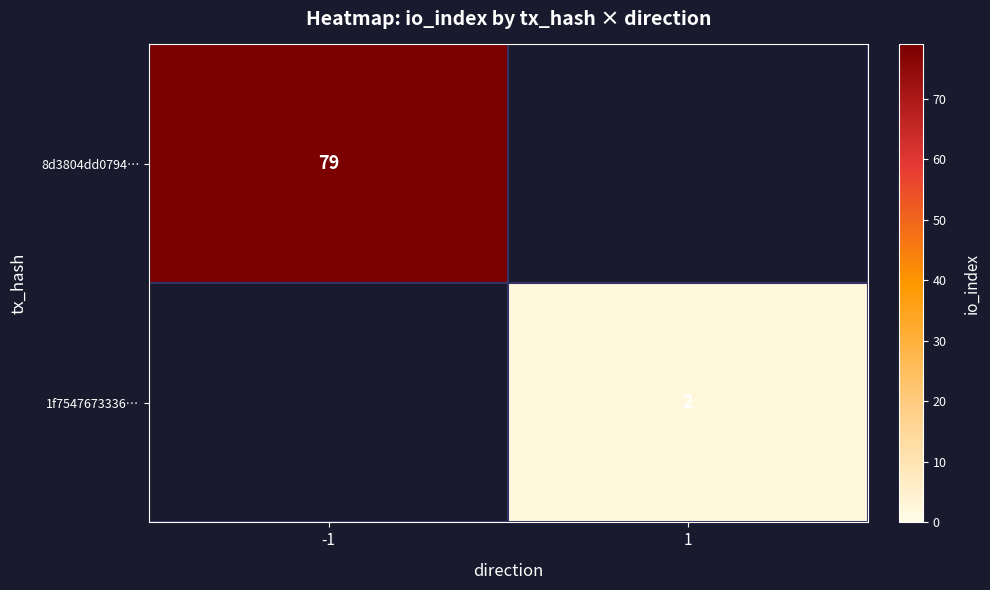

True or false: 1f7547673336… has a value of 1 at 1.

False